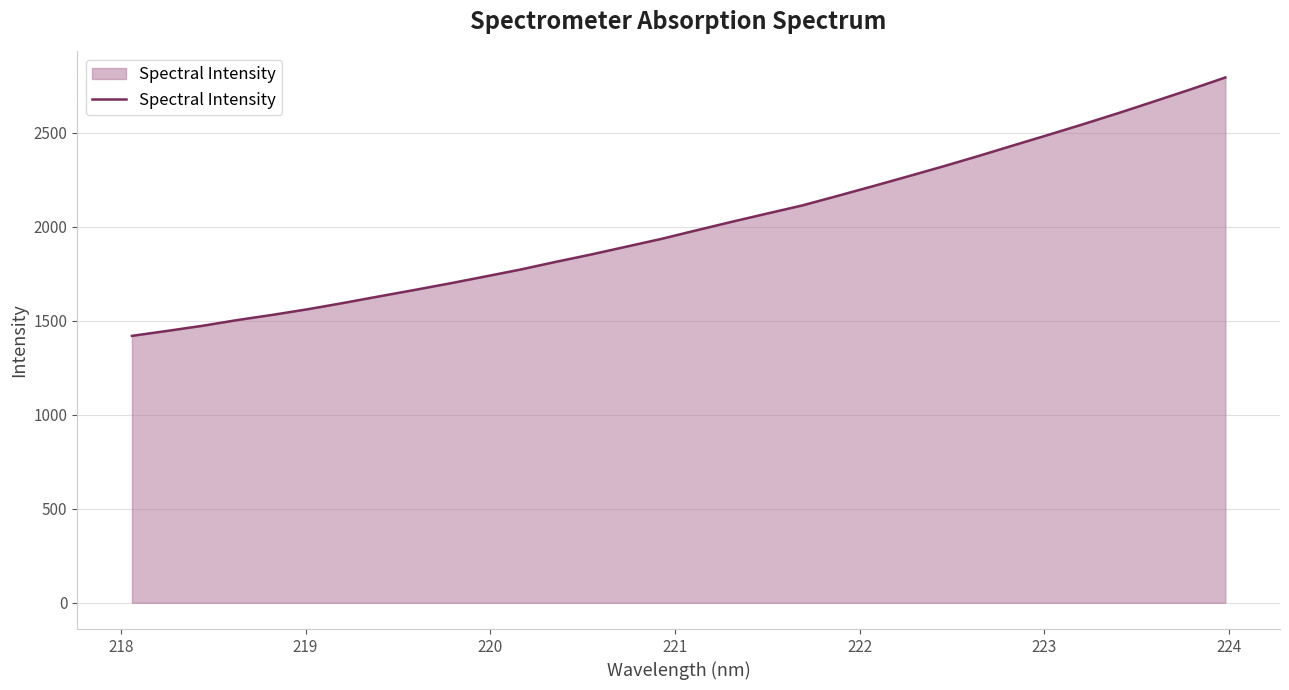

Reading left to right, what are all the values shown in this chart?

1420.0	1446.4	1473.7	1504.6	1532.3	1562.3	1595.4	1630.0	1664.0	1699.0	1735.6	1772.6	1813.4	1852.6	1894.3	1935.9	1981.8	2027.0	2070.8	2114.1	2164.8	2216.3	2268.8	2322.1	2377.3	2434.3	2490.7	2548.1	2607.4	2668.7	2730.5	2794.7